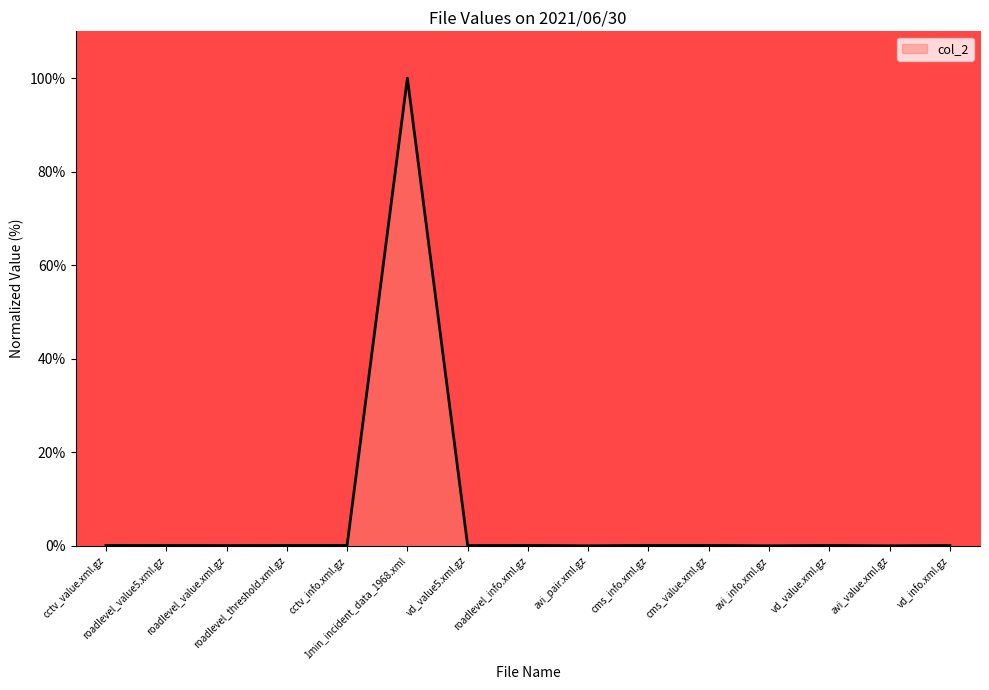

What is the maximum value shown in the chart?

100.0